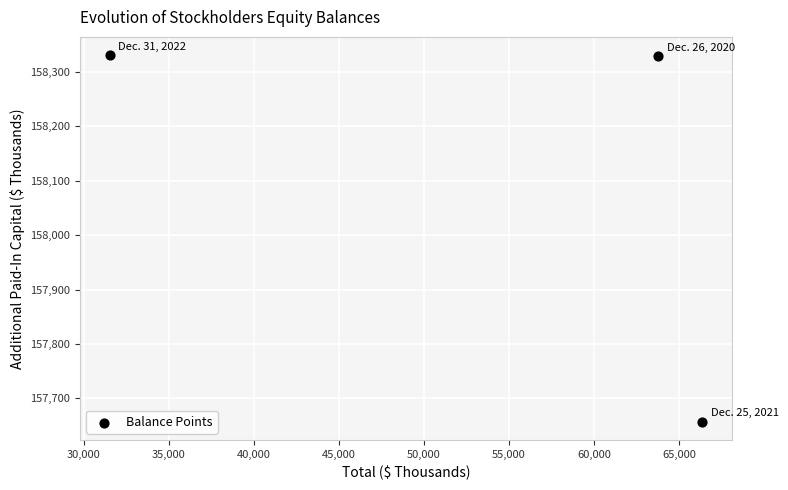

What is the range of X values (max minus min)?

34861